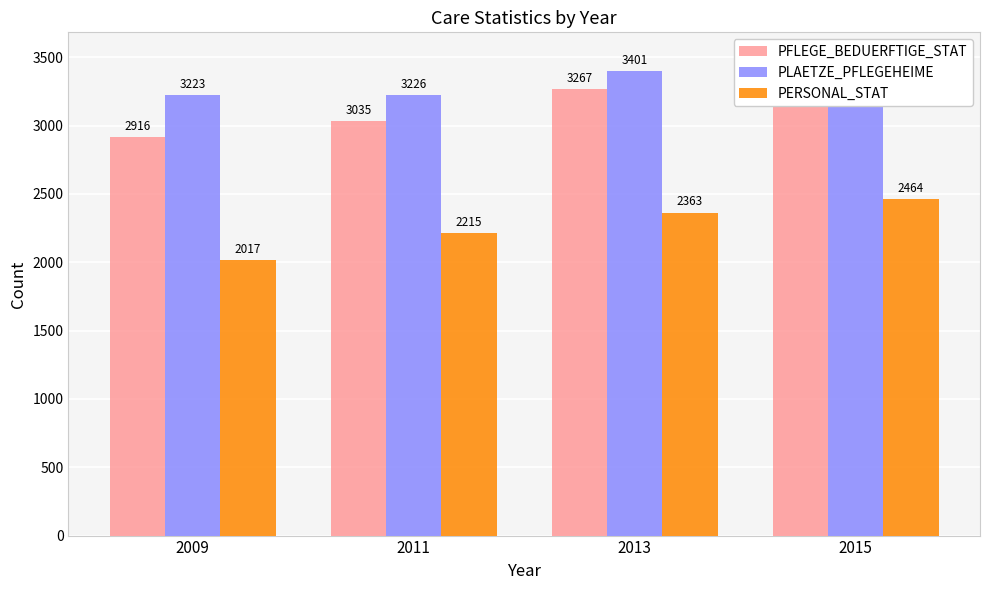

What is the value of the PLAETZE_PFLEGEHEIME bar at the 1st from the left?

3223